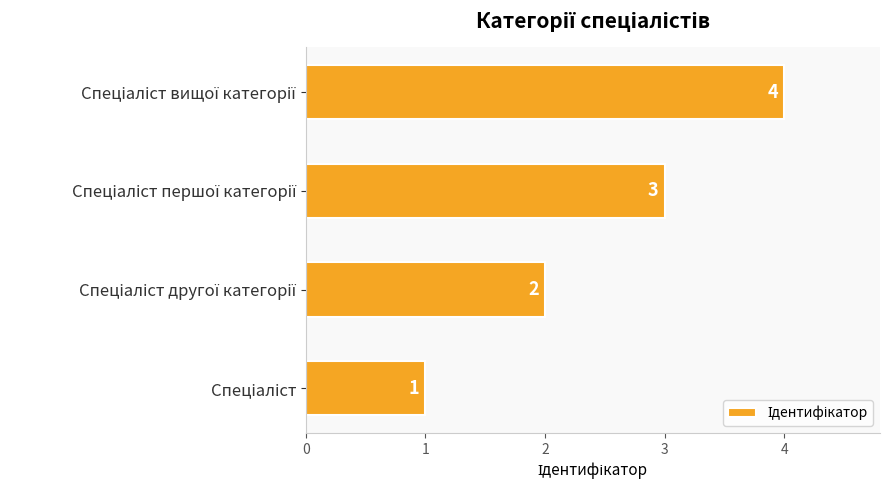

How many values are between 2 and 4?

3